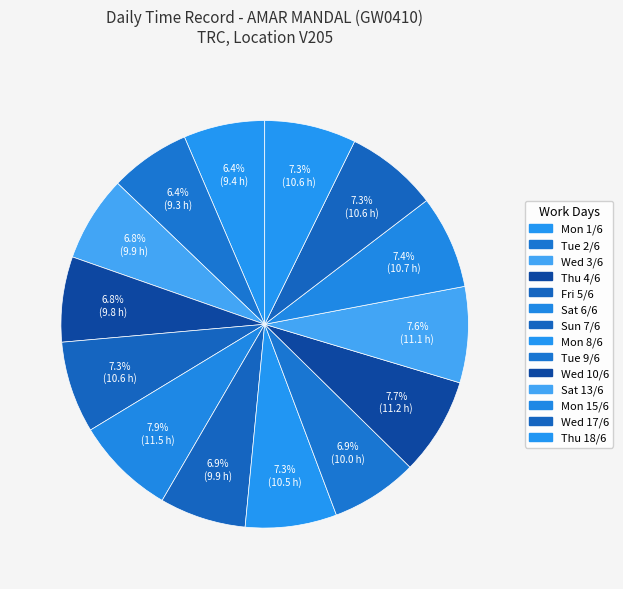

How many segments does this pie chart have?

14